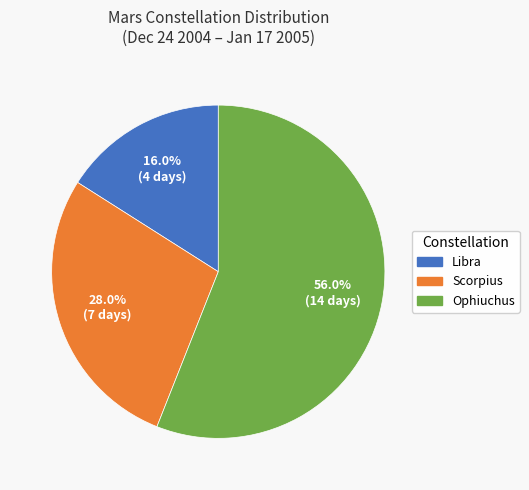

Which category has the biggest portion of the pie?

Ophiuchus